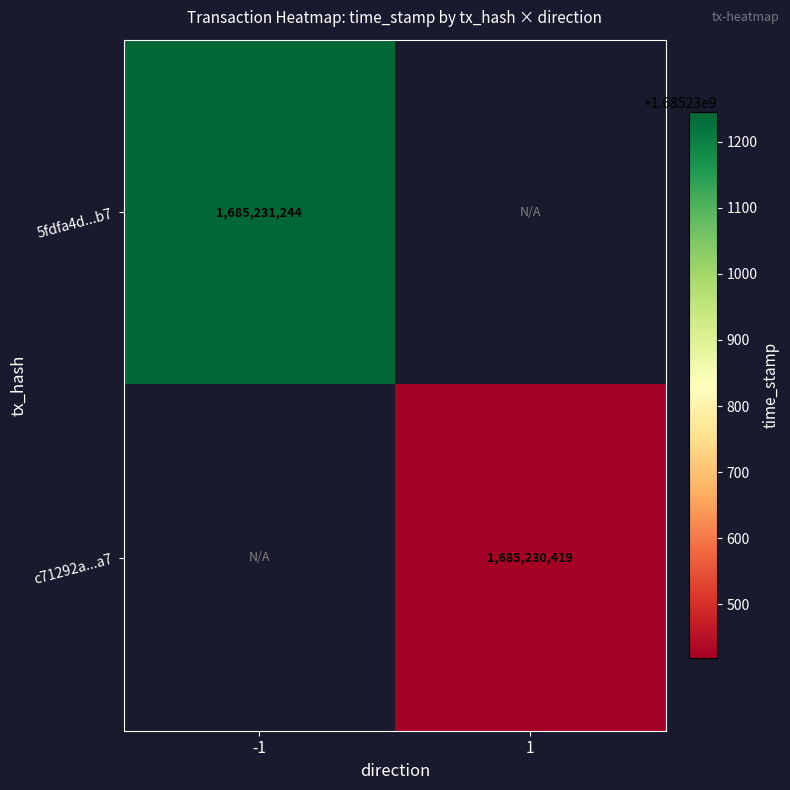

Reading left to right, list all the values displayed in this chart.

5fdfa4d048bb44d8d66fe64f2498bd6b76b05b7: direction=-1	time_stamp=1685231244
c71292a6725a1d86bf40a6f76b2034ed3d5efda: direction=1	time_stamp=1685230419